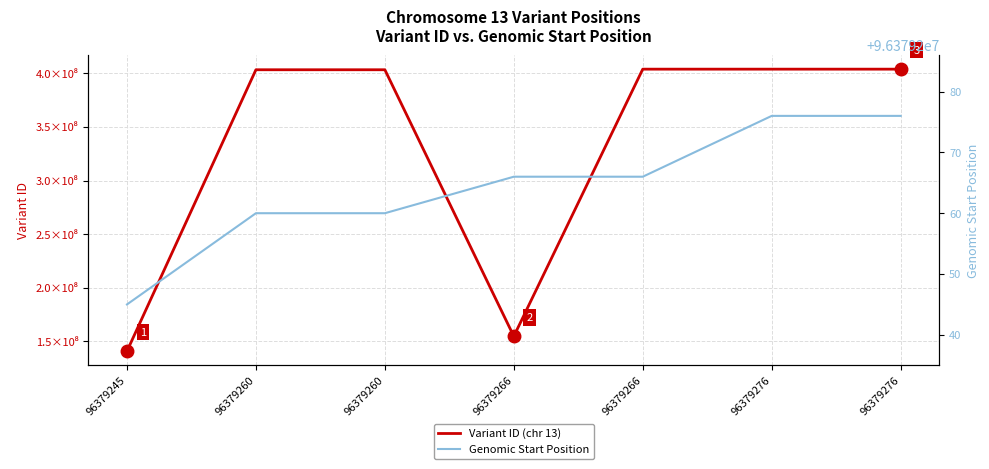

How many categories are shown in the chart?

7